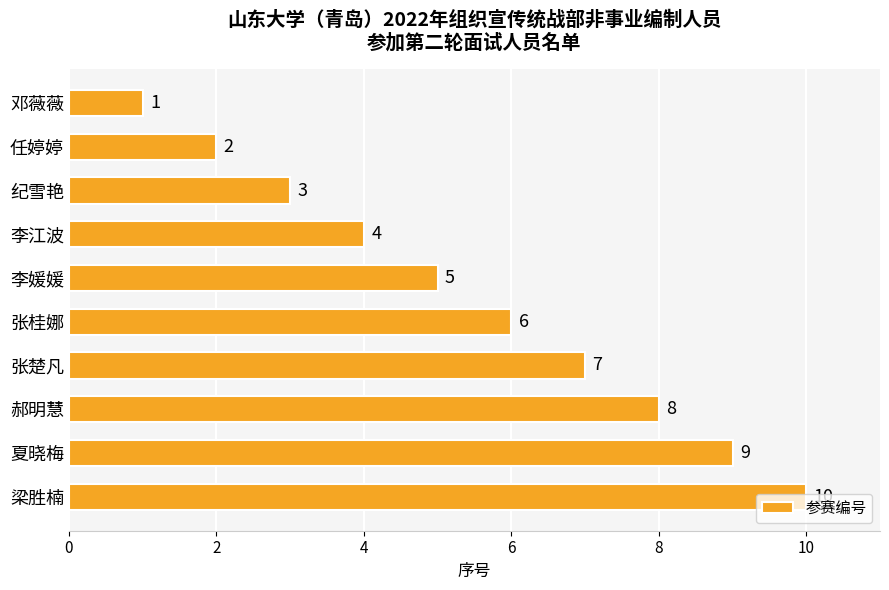

True or false: the data shows 7 at 李江波.

False